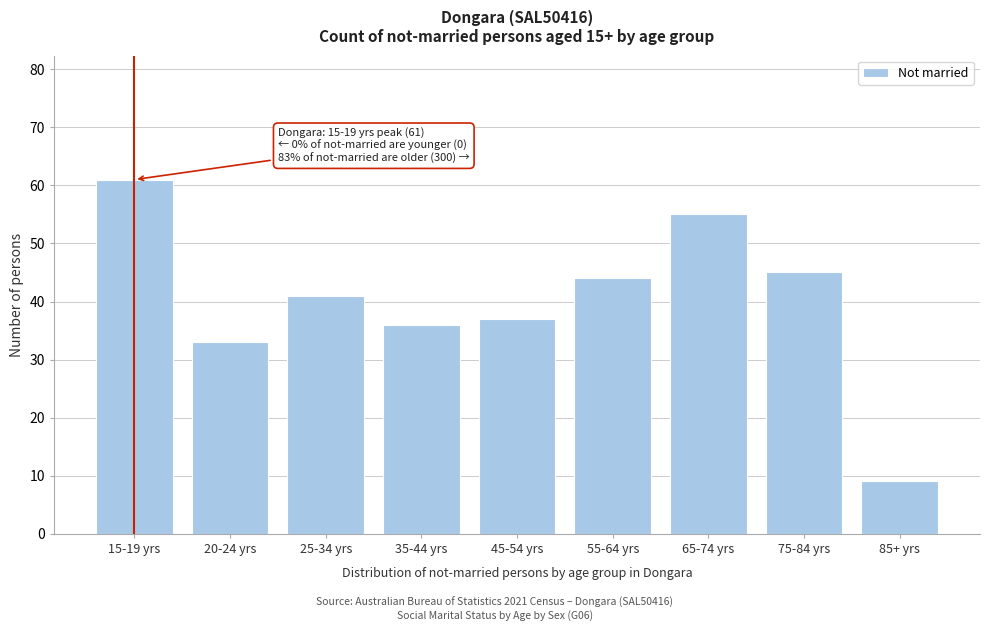

Reading left to right, list all the values displayed in this chart.

15-19 yrs=61	20-24 yrs=33	25-34 yrs=41	35-44 yrs=36	45-54 yrs=37	55-64 yrs=44	65-74 yrs=55	75-84 yrs=45	85+ yrs=9